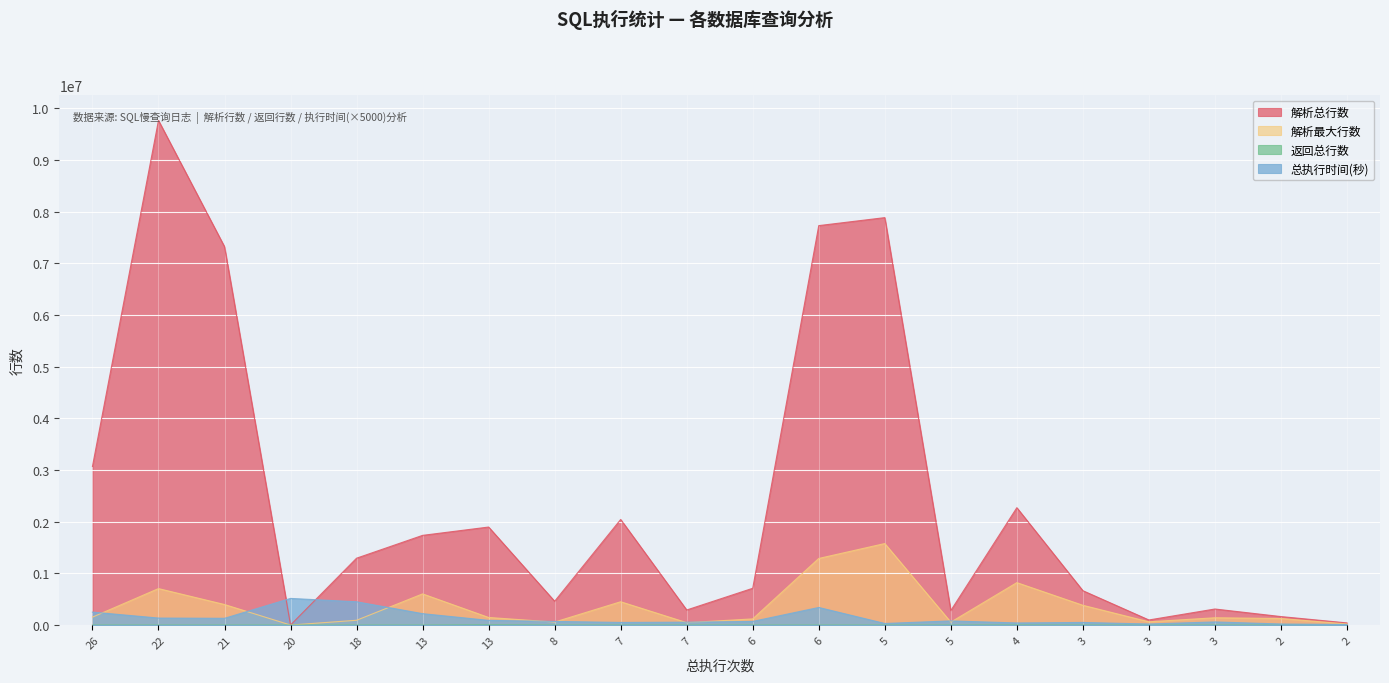

Which series has the widest spread of values?

解析总行数